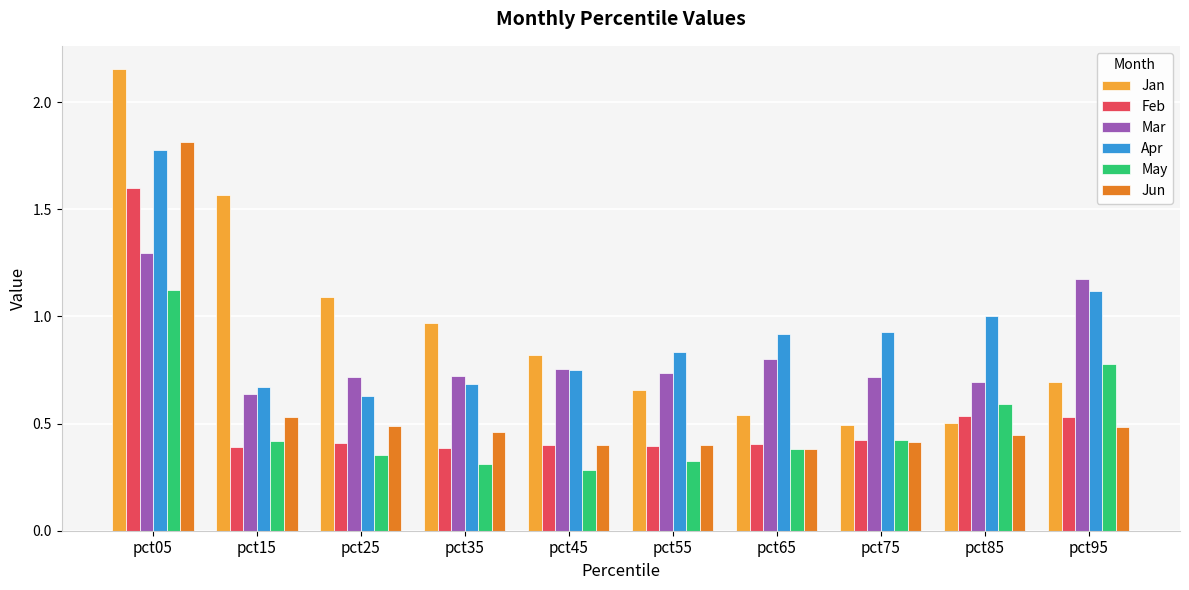

Where is May nearest to the value 0?

pct45